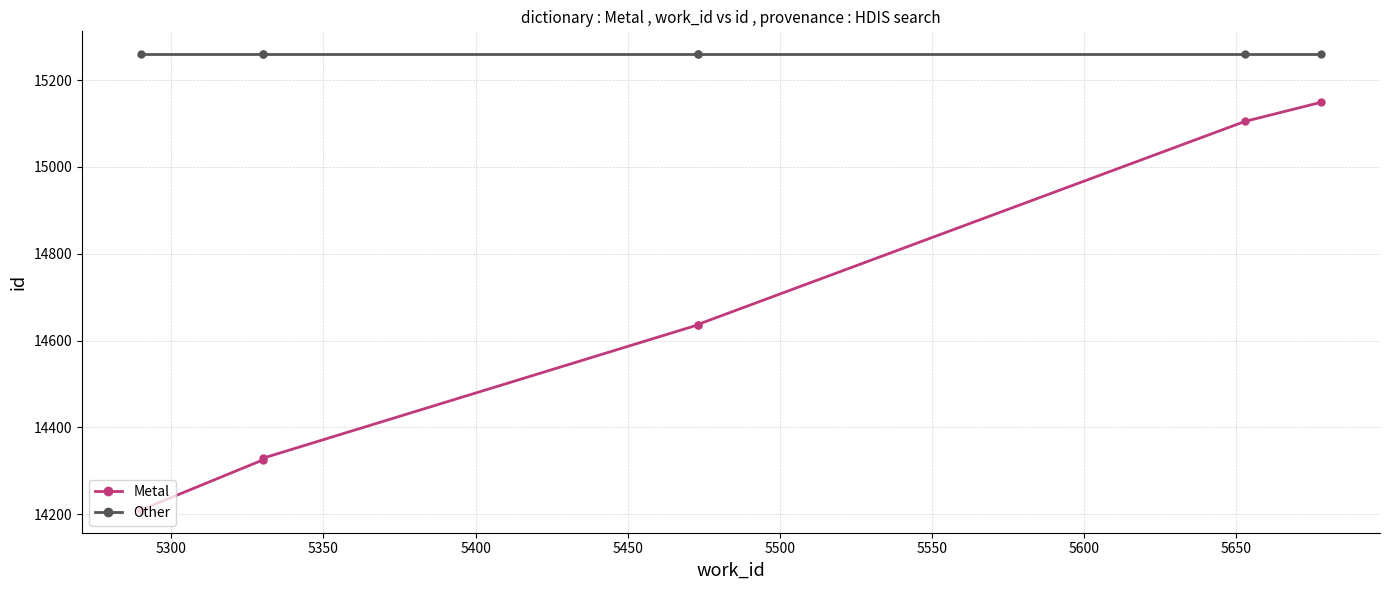

At 5500, list the series in order from largest to smallest.

Other, Metal